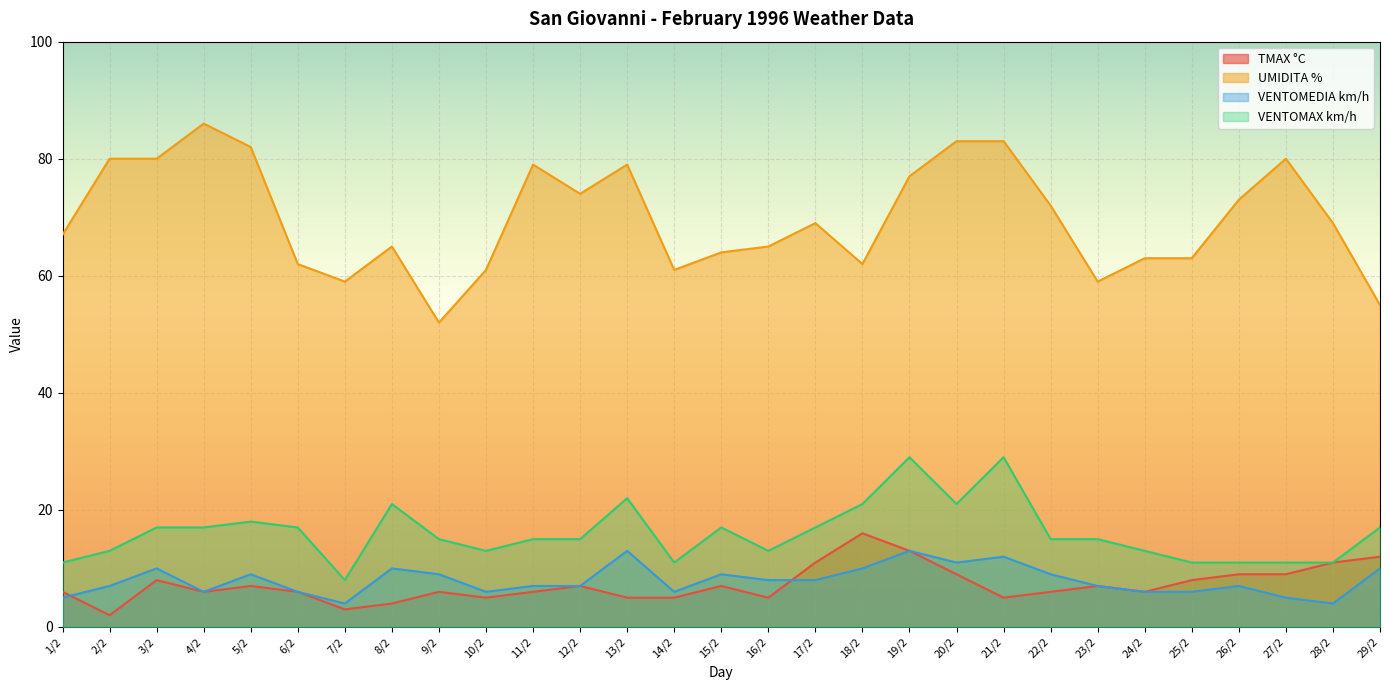

How many lines are shown in the chart?

4